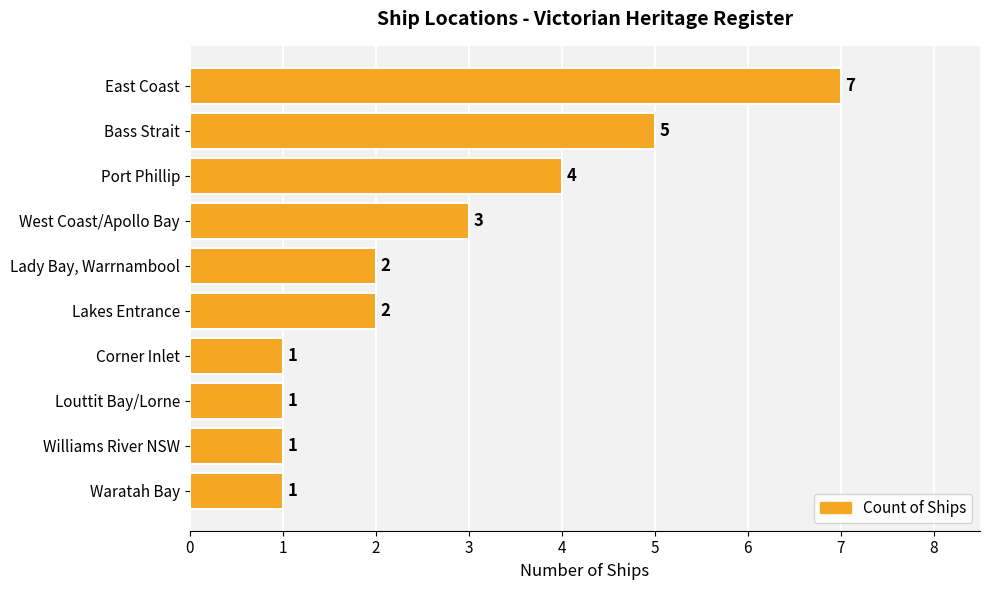

The chart shows a value of 0 at Louttit Bay/Lorne. True or false?

False